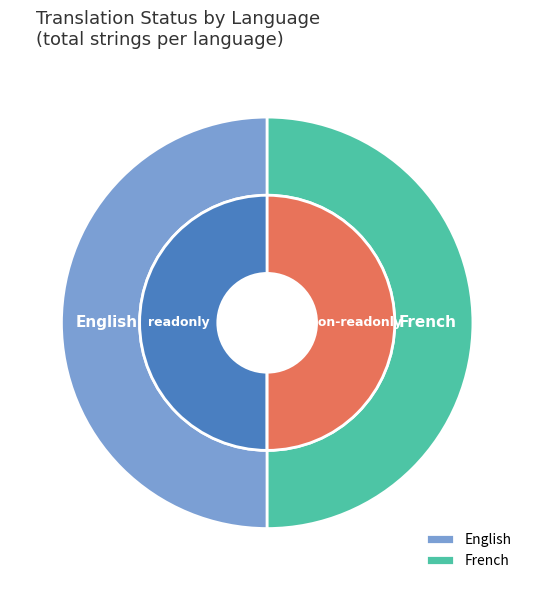

What is the smallest slice in the pie chart?

French